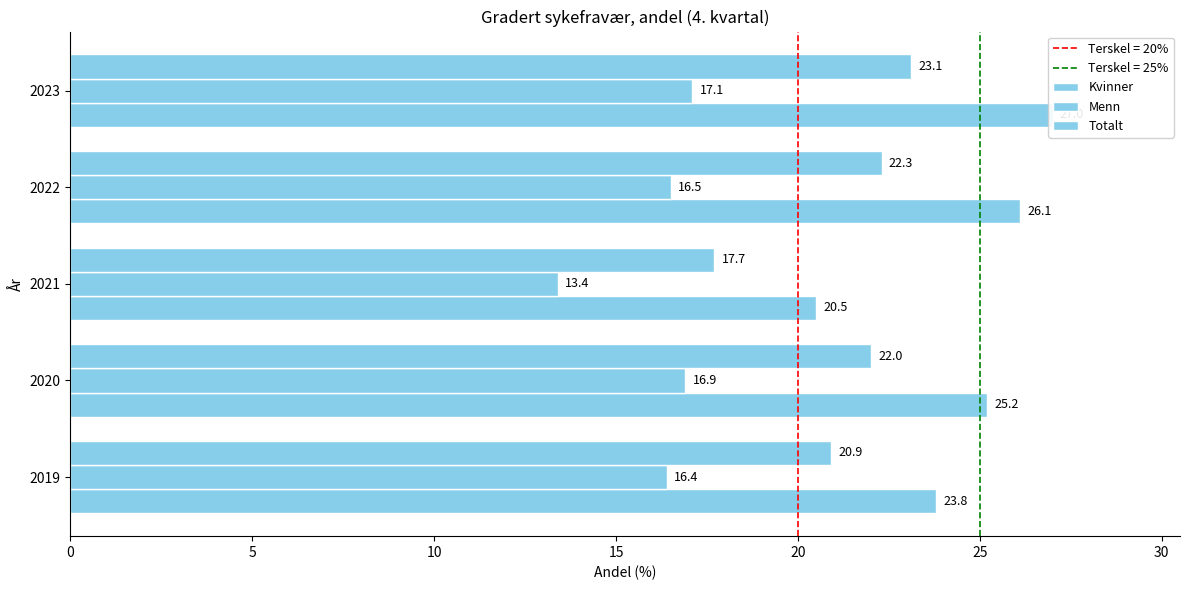

What is the maximum value shown in the chart?

27.0